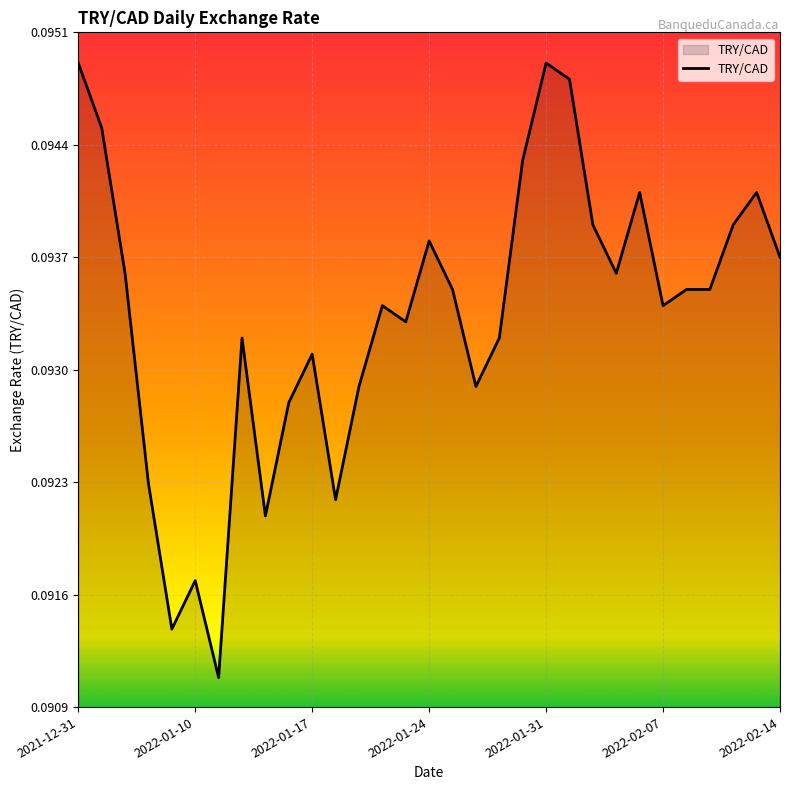

Does the chart have visible grid lines?

Yes